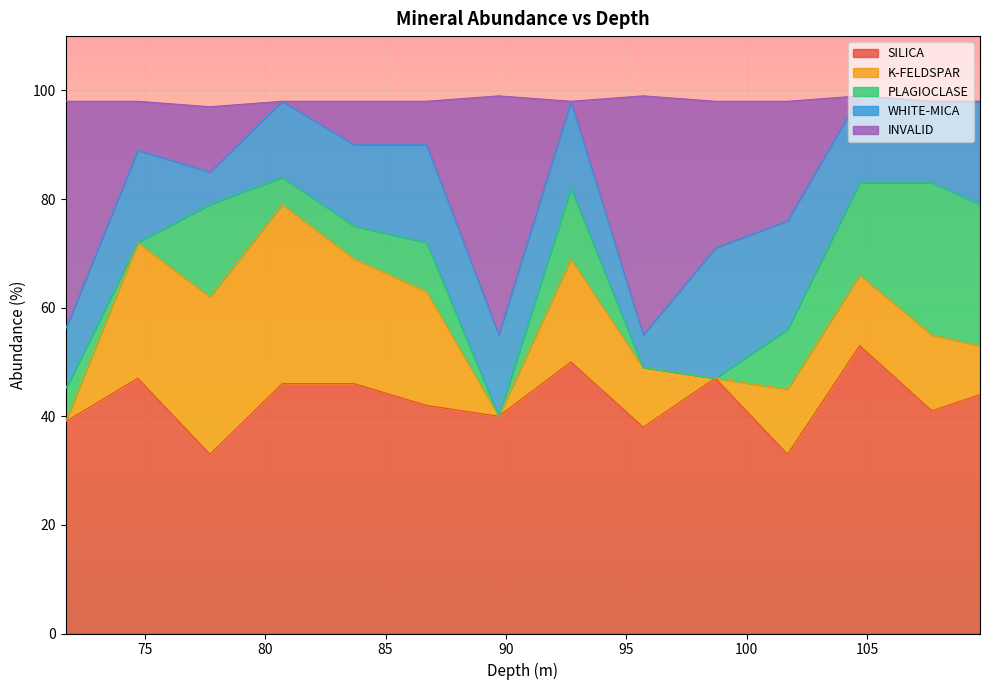

At which category does SILICA reach its first local peak?

74.7